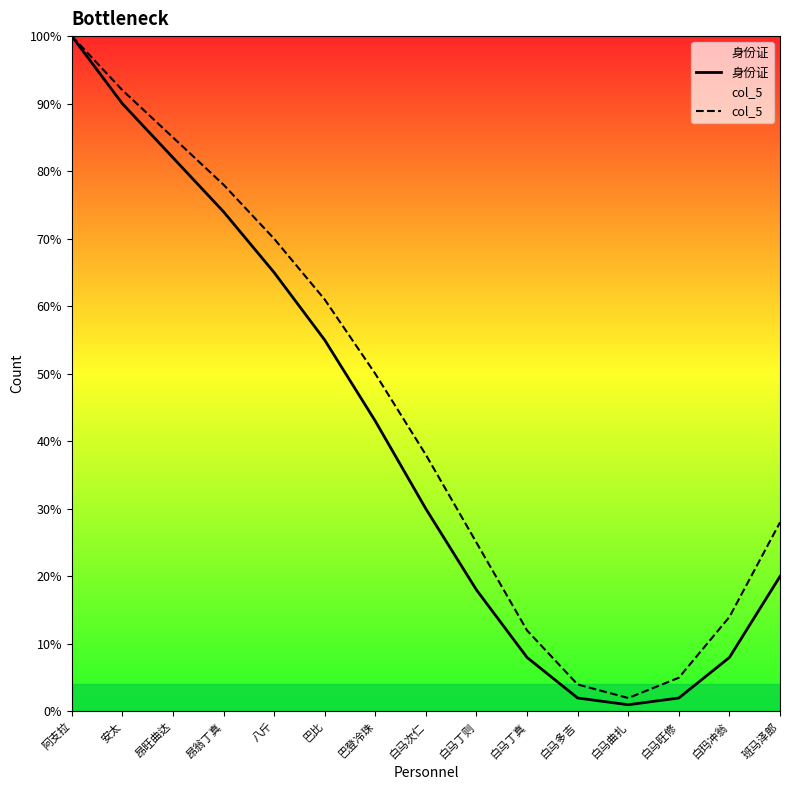

True or false: col_5 has more than 0 points higher than both neighbors.

False